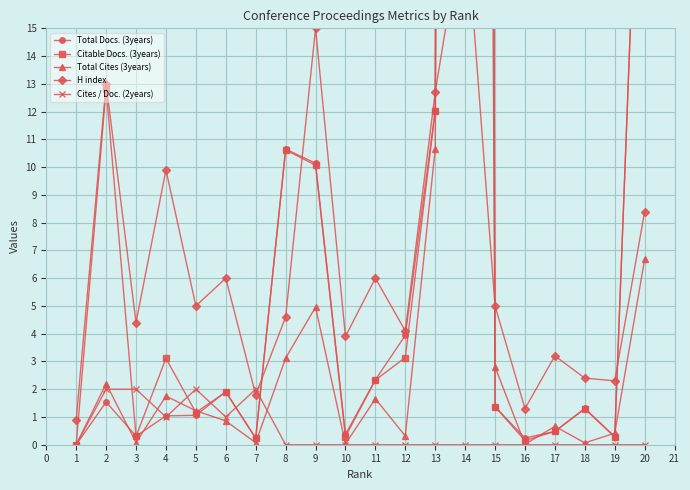

Is it true that Cites / Doc. (2years) equals 1 at 8?

False